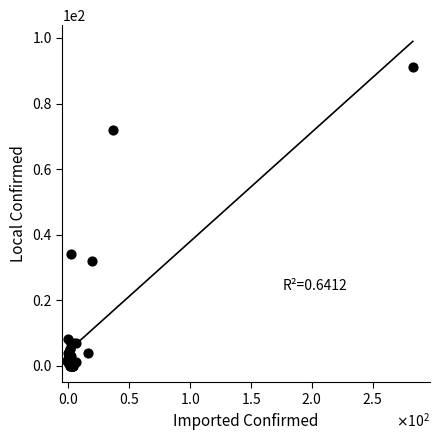

What Y value in the scatter plot is closest to 45?

34